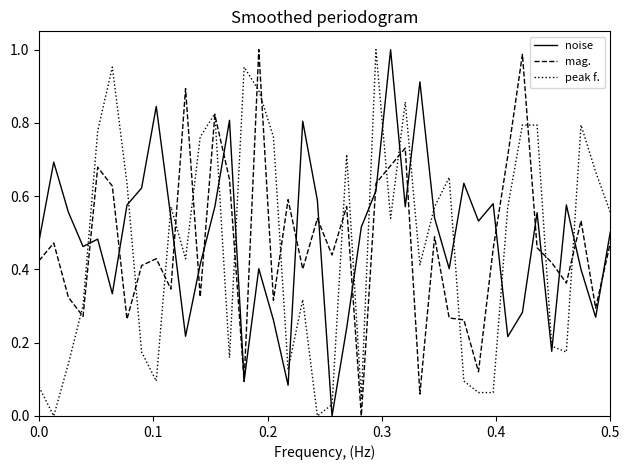

What is the value of the mag. point at the 38th from the left?

0.5